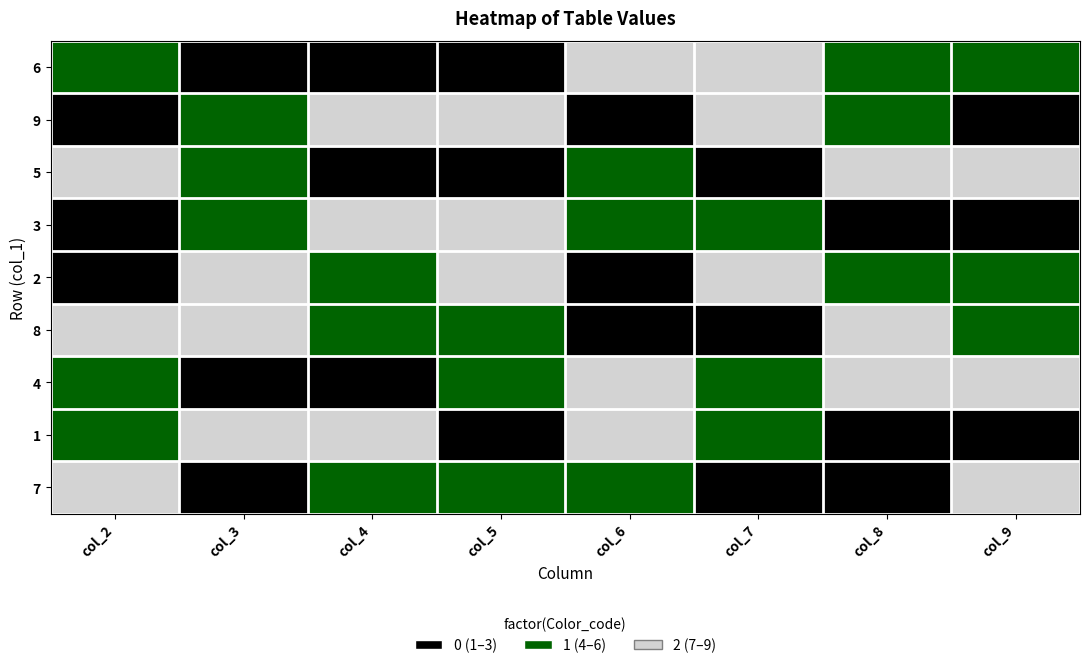

Which series changed the most between col_3 and col_7?

8